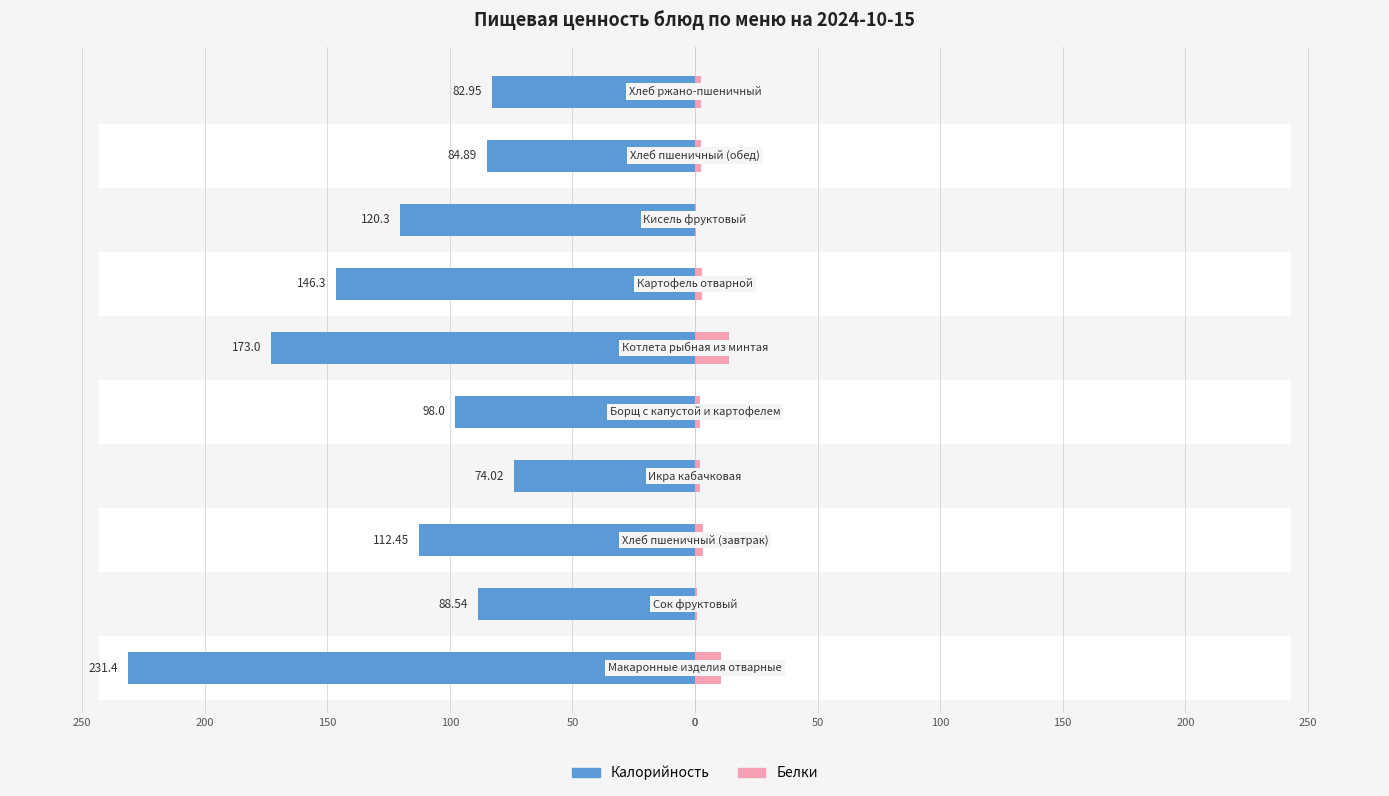

Reading right to left, transcribe all the data shown in this chart.

Калорийность: -83.0	-84.9	-120.3	-146.3	-173.0	-98.0	-74.0	-112.5	-88.5	-231.4
Белки: 2.6	2.5	0.6	2.9	13.7	1.9	2.0	3.3	0.7	10.6